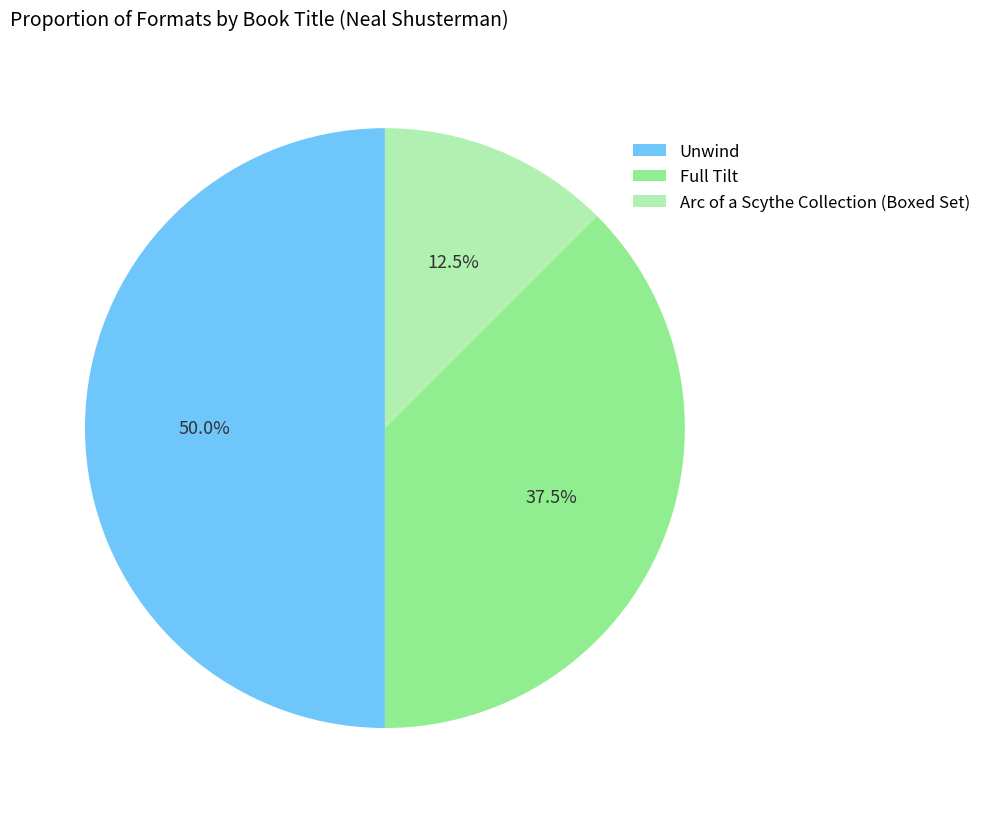

True or false: Unwind accounts for 44% of the total.

False